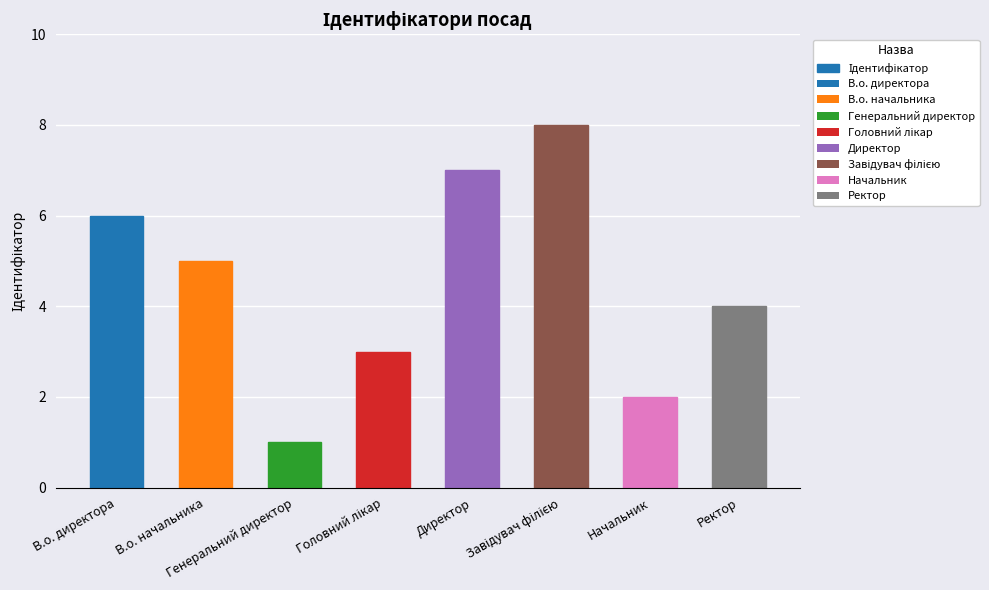

Where does the data first go above 5?

В.о. директора